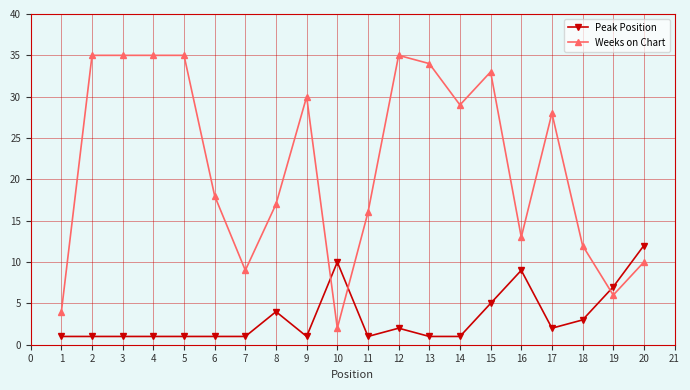

Reading left to right, what are all the values shown in this chart?

Peak Position: 1	1	1	1	1	1	1	4	1	10	1	2	1	1	5	9	2	3	7	12
Weeks on Chart: 4	35	35	35	35	18	9	17	30	2	16	35	34	29	33	13	28	12	6	10